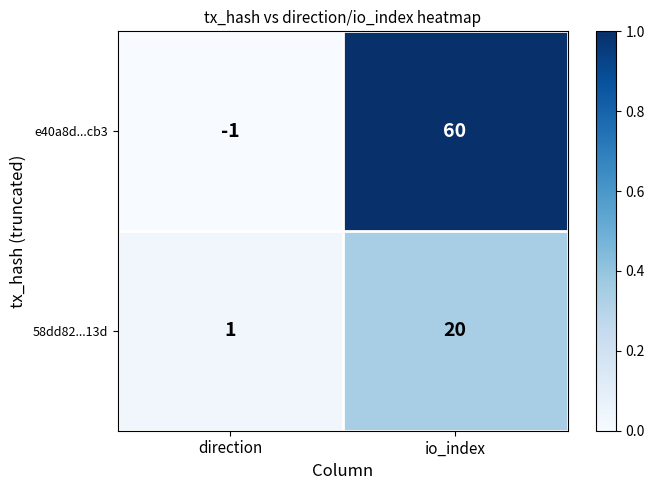

List the series in order of their overall mean, highest first.

e40a8d...cb3, 58dd82...13d